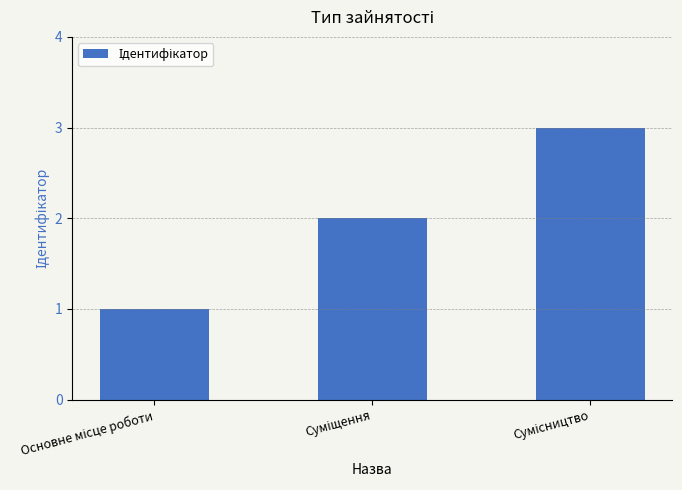

What is the maximum value shown in the chart?

3